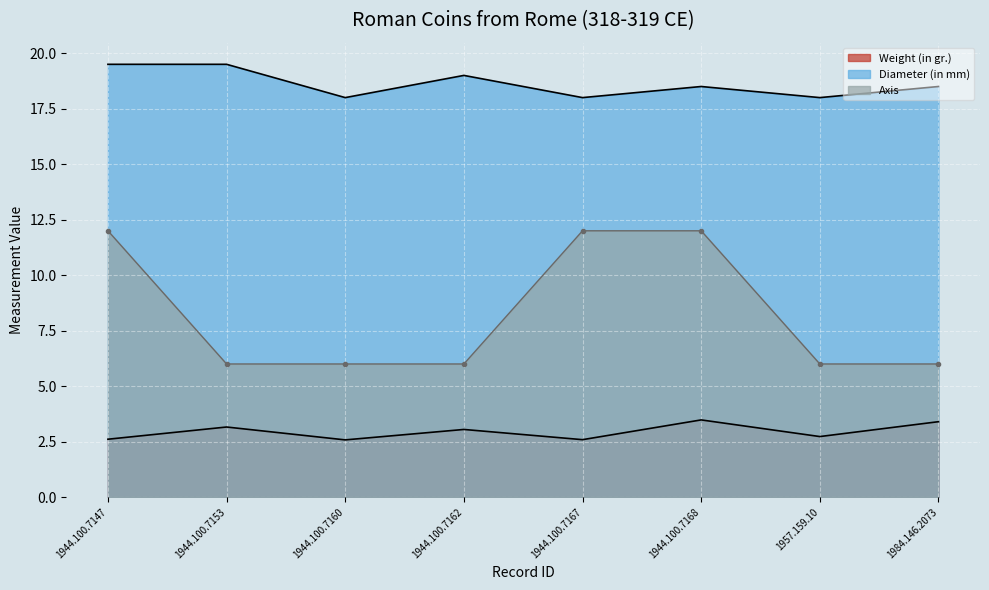

Which series has the largest total across all categories?

Diameter (in mm) line